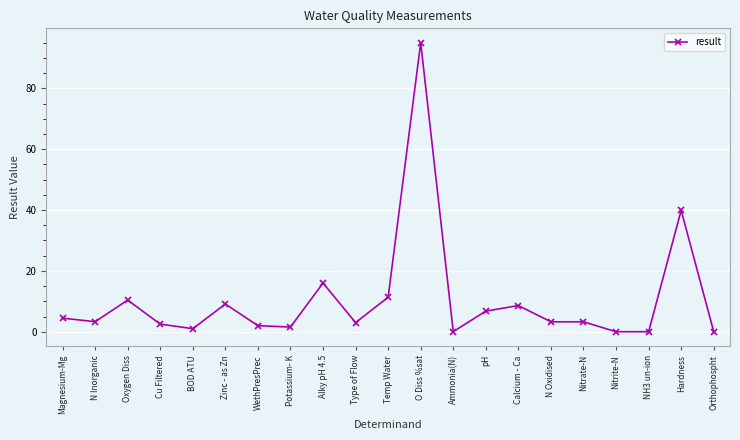

How many series are shown in this chart?

1